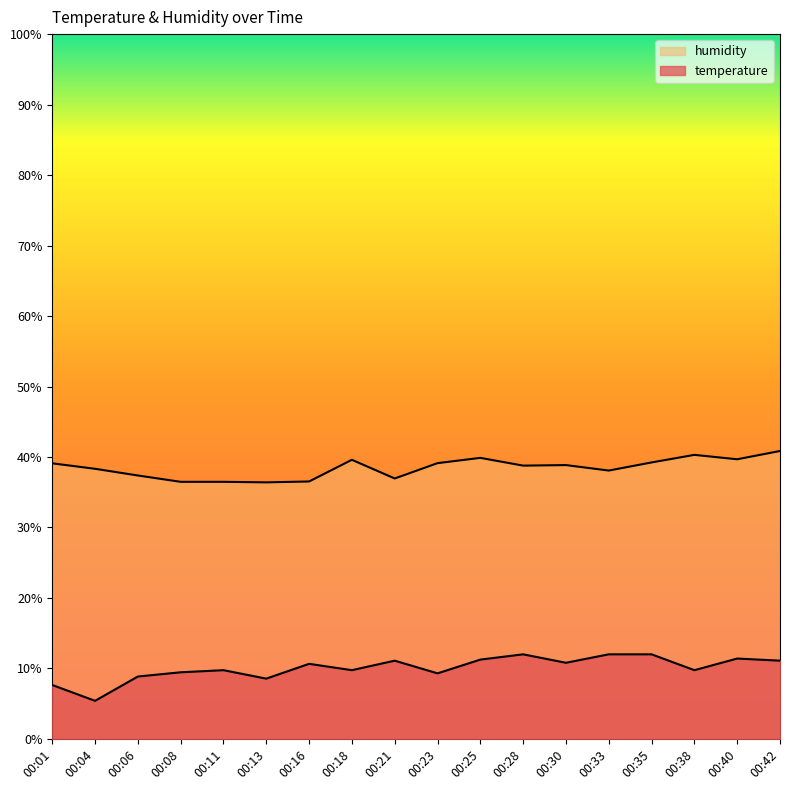

How many lines are shown in the chart?

2